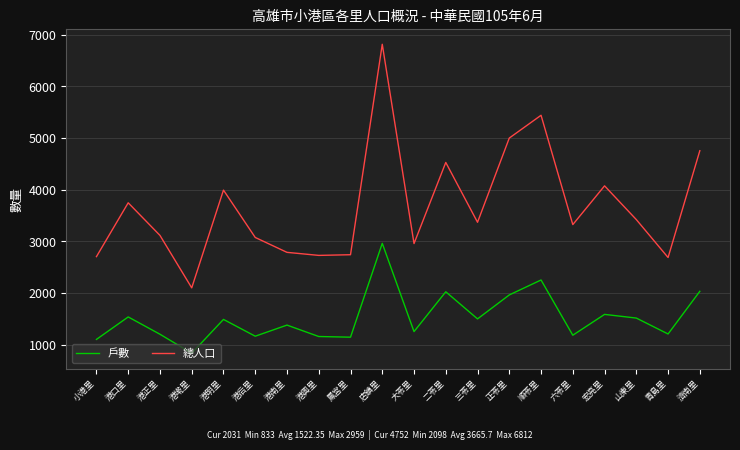

True or false: 總人口 and 戶數 intersect in this chart.

False